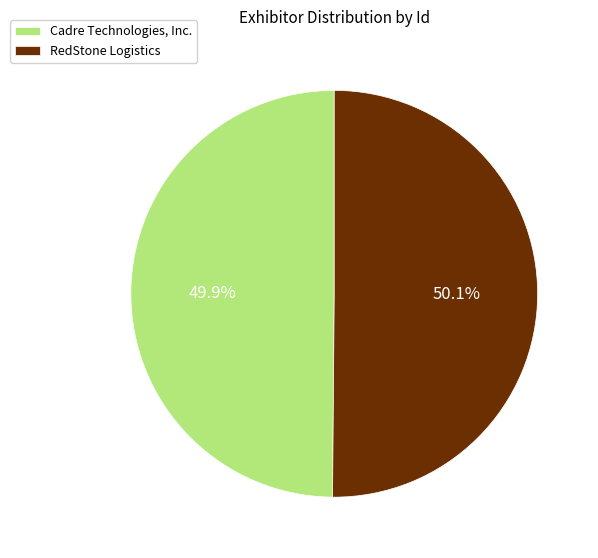

Is there any slice that represents more than half of the pie?

Yes